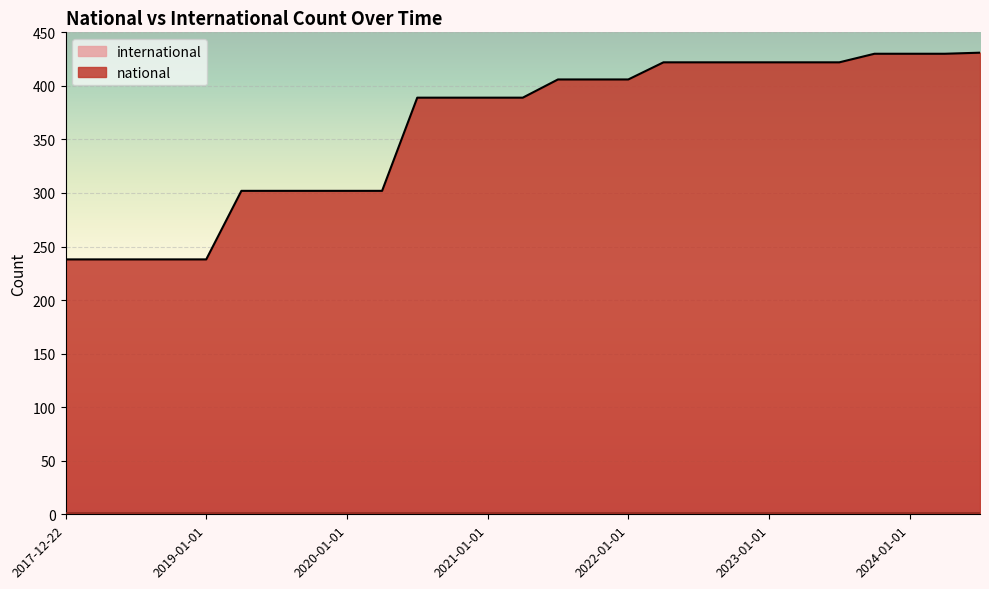

What is the smallest value displayed?

238